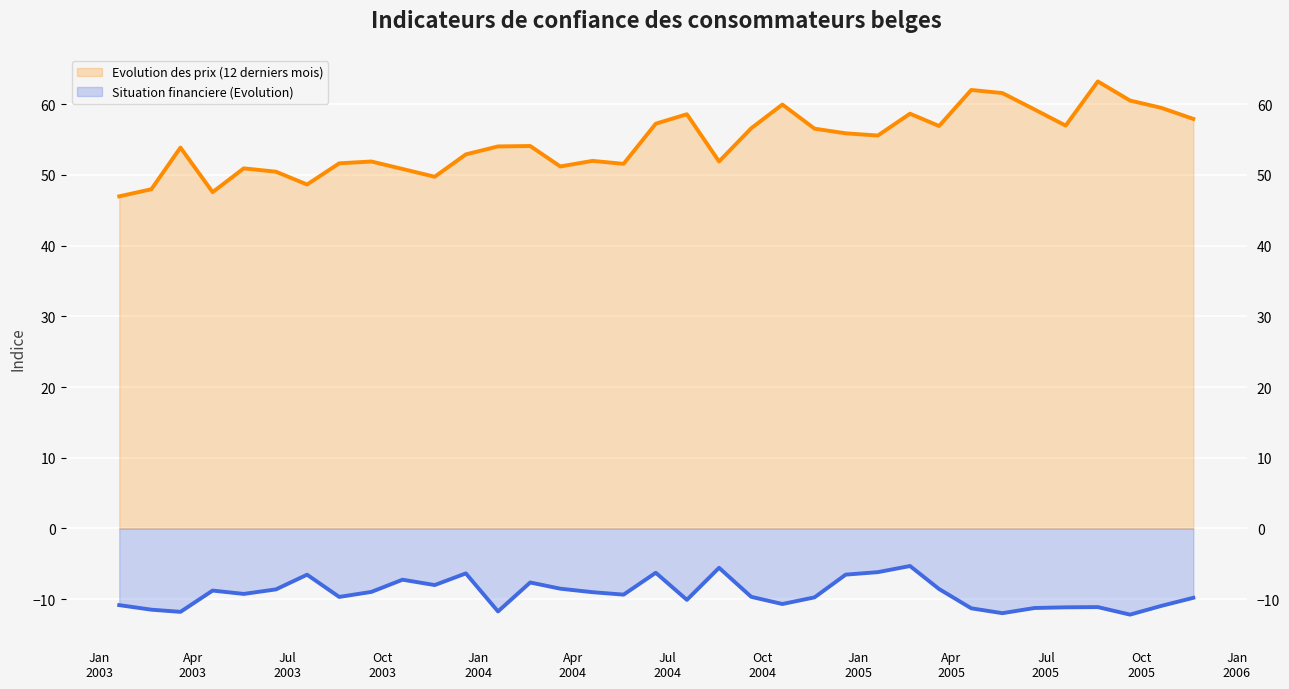

What are all the series names shown in the legend?

Evolution des prix (12 derniers mois), Situation financiere (Evolution)